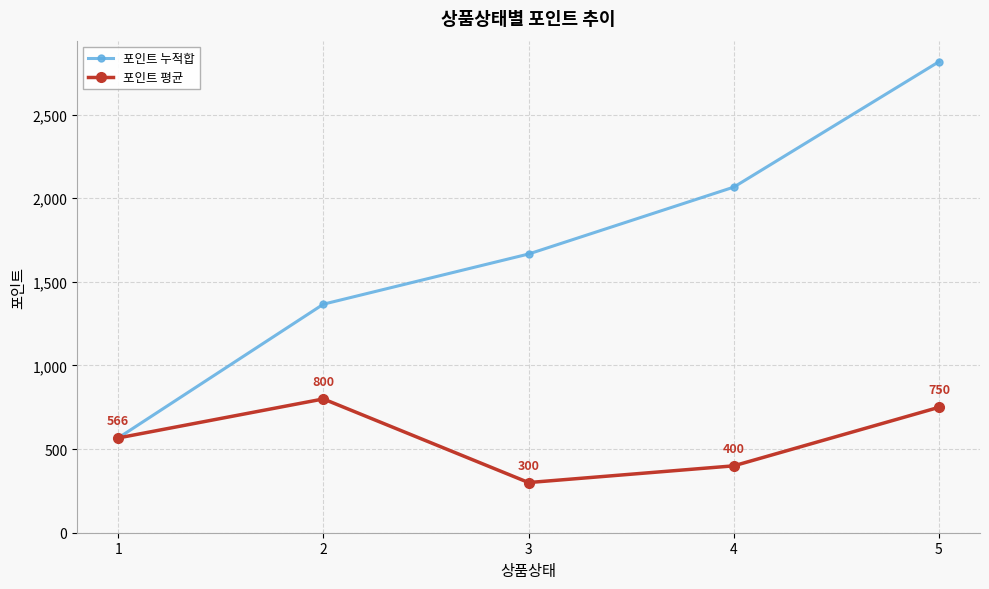

What is the smallest value displayed?

300.0